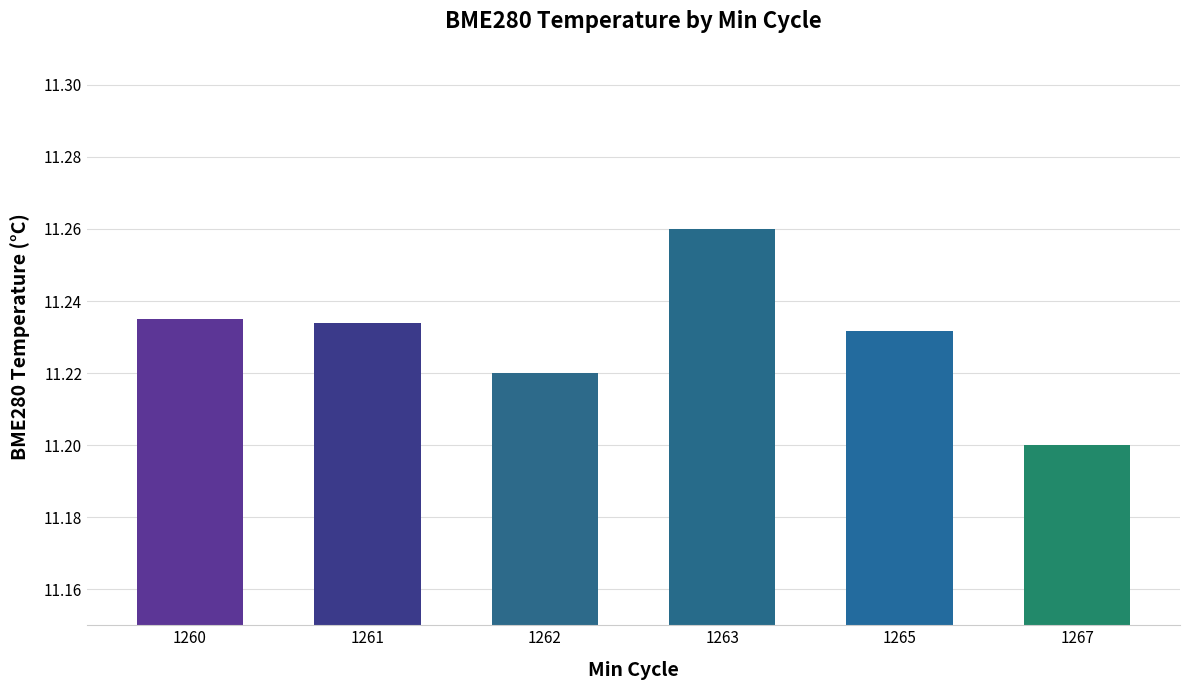

What is the difference between the maximum and minimum values?

0.1